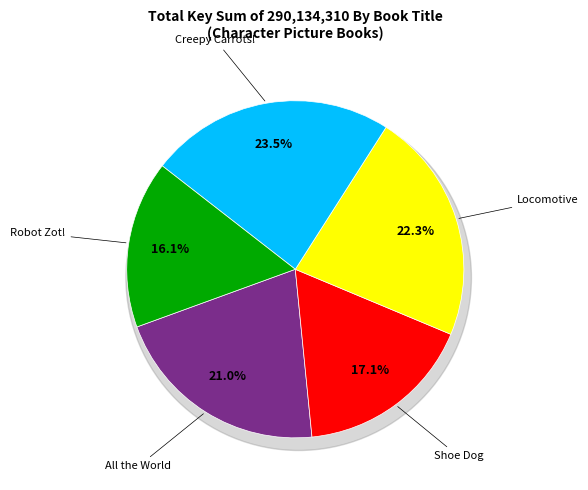

What is the ratio of the value at All the World to the value at Robot Zot!?

1.3